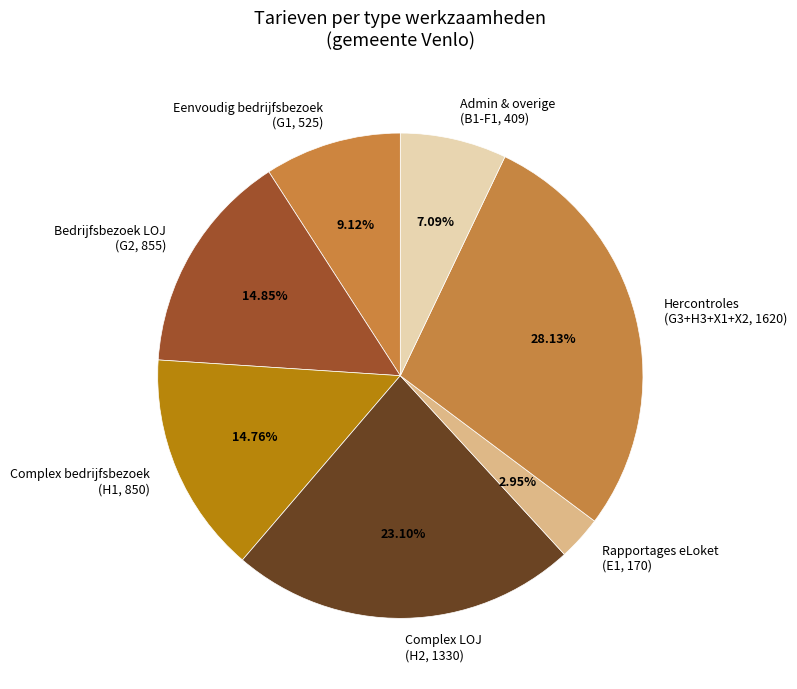

Approximately how many times larger is the value at Admin & overige (B1-F1, 409) compared to Eenvoudig bedrijfsbezoek (G1, 525)?

0.8